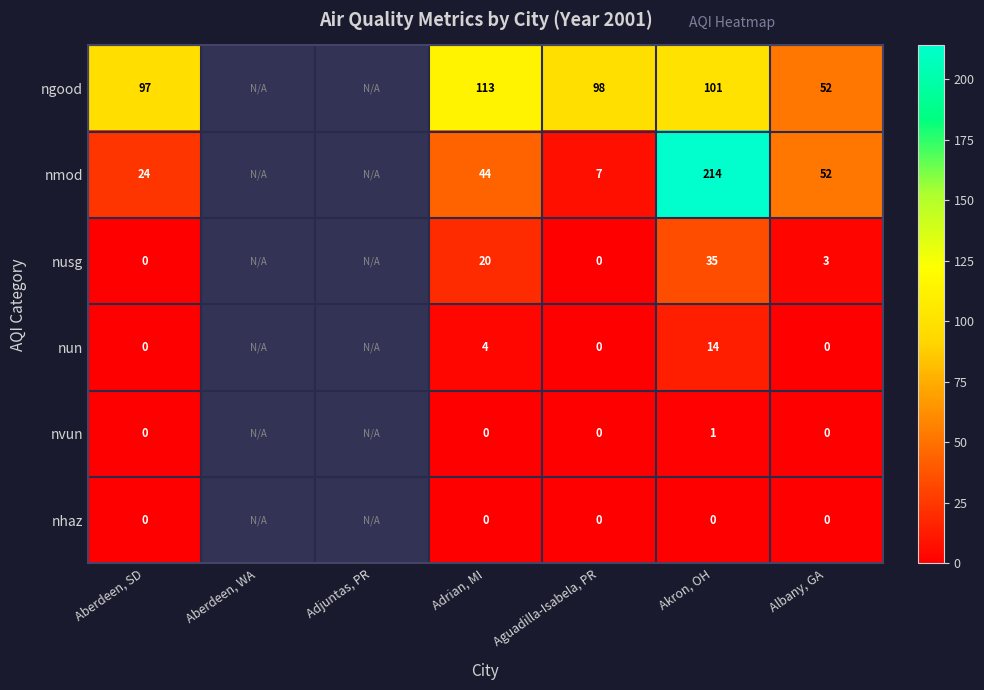

Is it true that ngood equals 40 at Aguadilla-Isabela, PR?

False